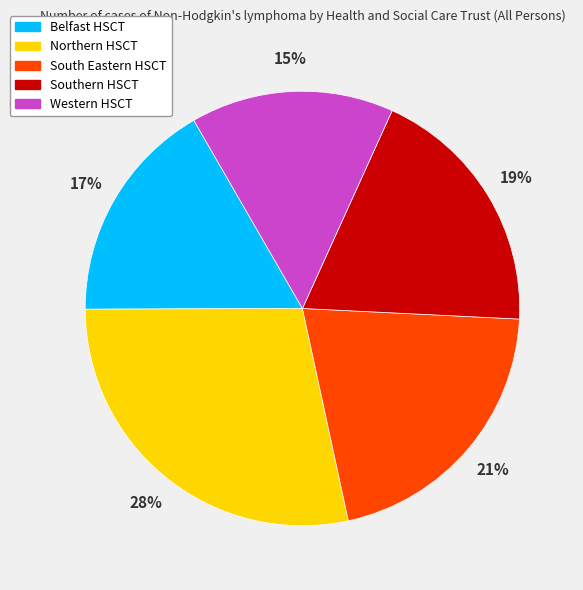

To the nearest percent, what is the average slice percentage?

20%